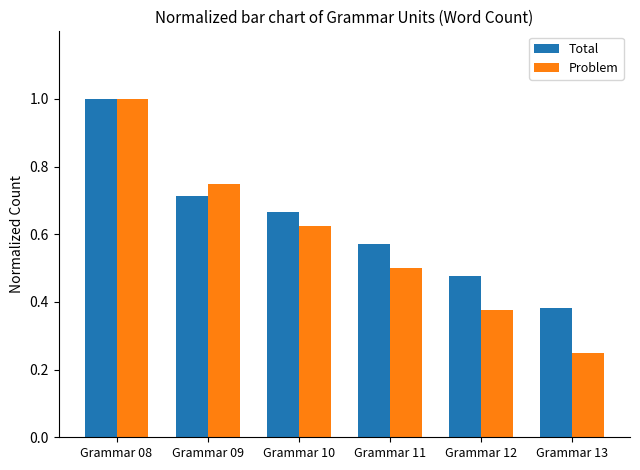

Which series changed the most between Grammar 10 and Grammar 12?

Problem